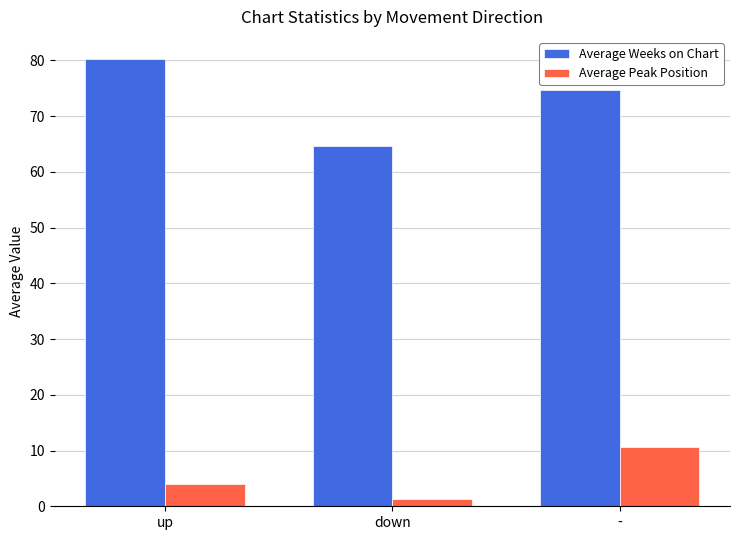

Is it true that Average Peak Position equals 4.1 at up?

True